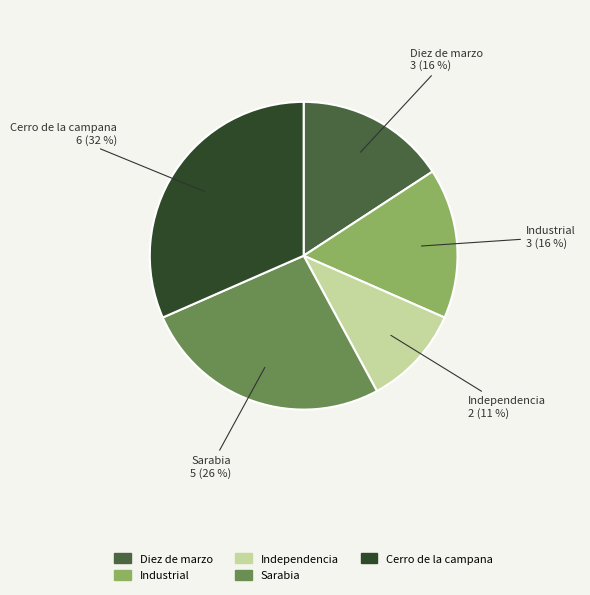

What is the ratio of the value at Diez de marzo to the value at Cerro de la campana?

0.5